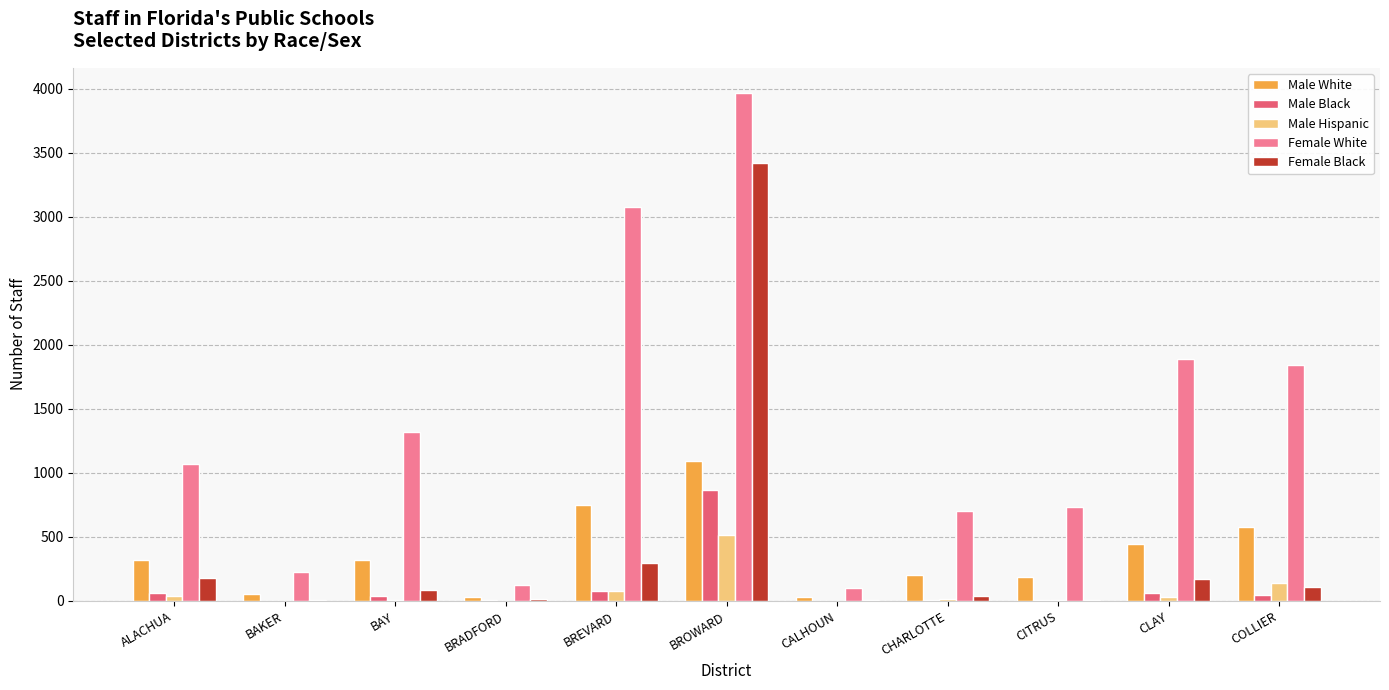

How many distinct data groups are displayed?

5